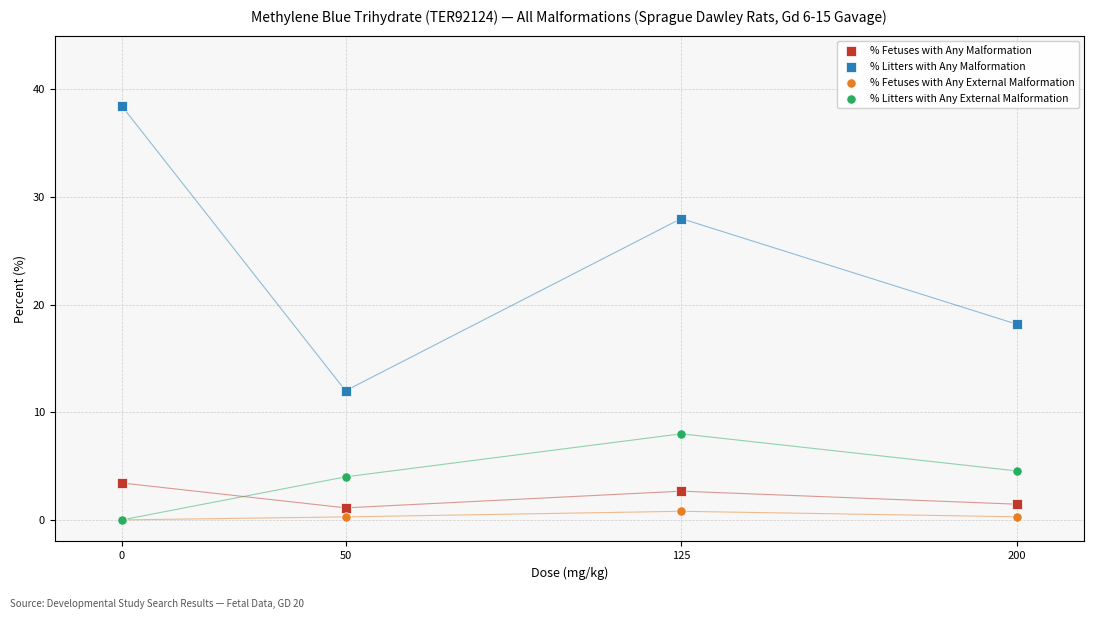

Which series contains the highest Y value?

% Litters with Any Malformation